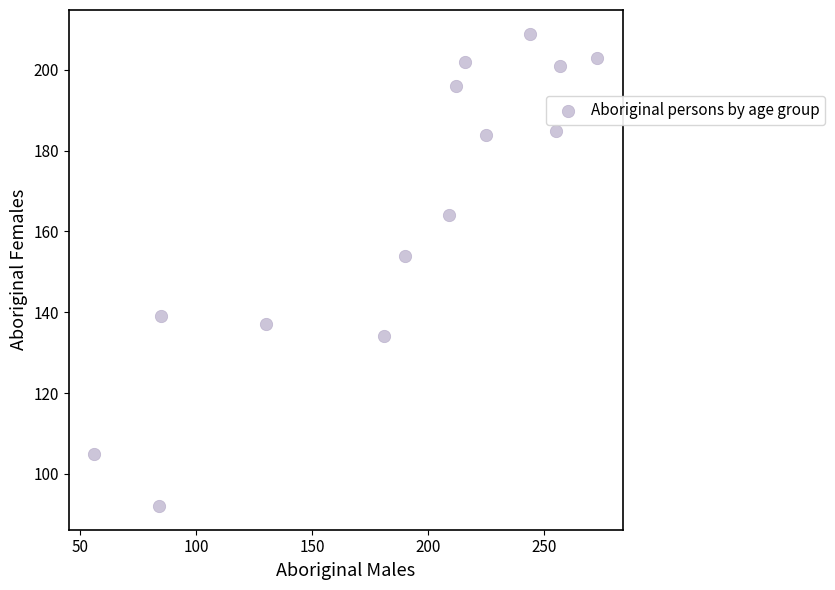

What is the range of X values (max minus min)?

217